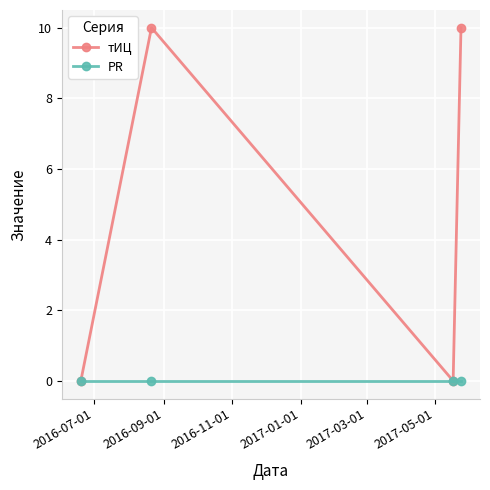

Rank the series by their average value, from highest to lowest.

тИЦ, PR